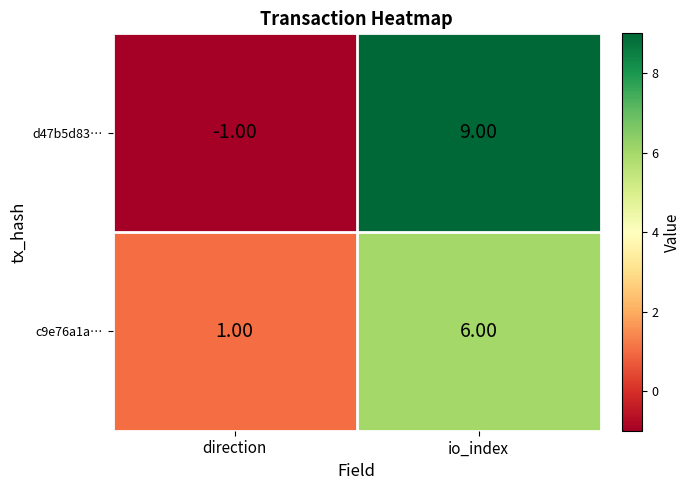

What is the sum of the c9e76a1a… values at io_index and direction?

7